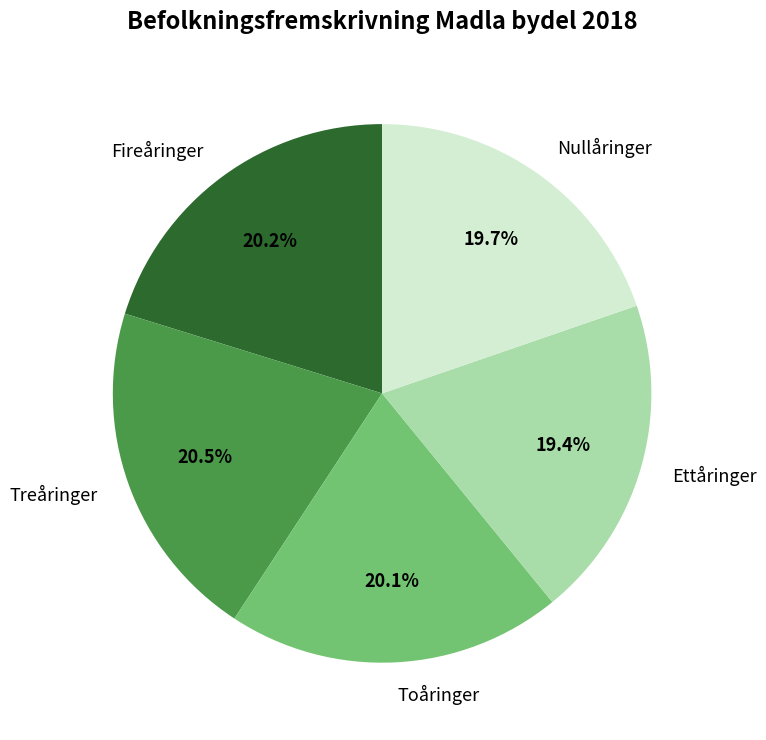

Combined, do Nullåringer and Toåringer account for over 50%?

No